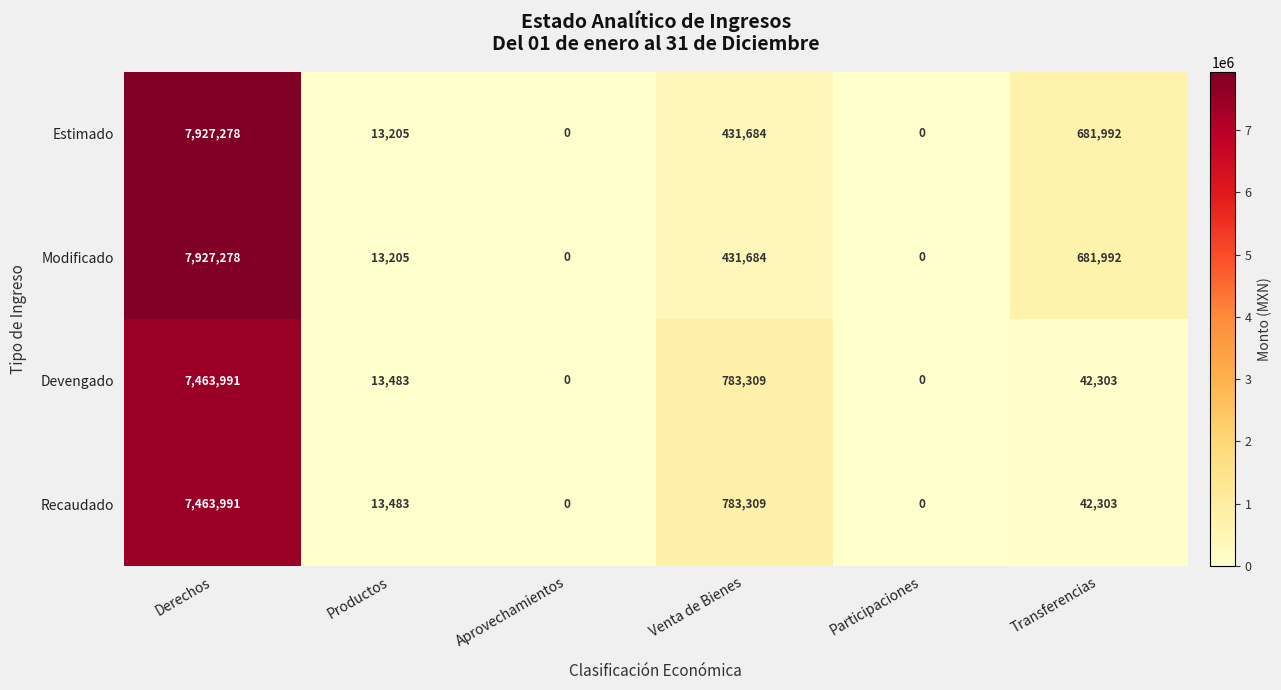

Is it true that Estimado equals 681992 at Transferencias?

True